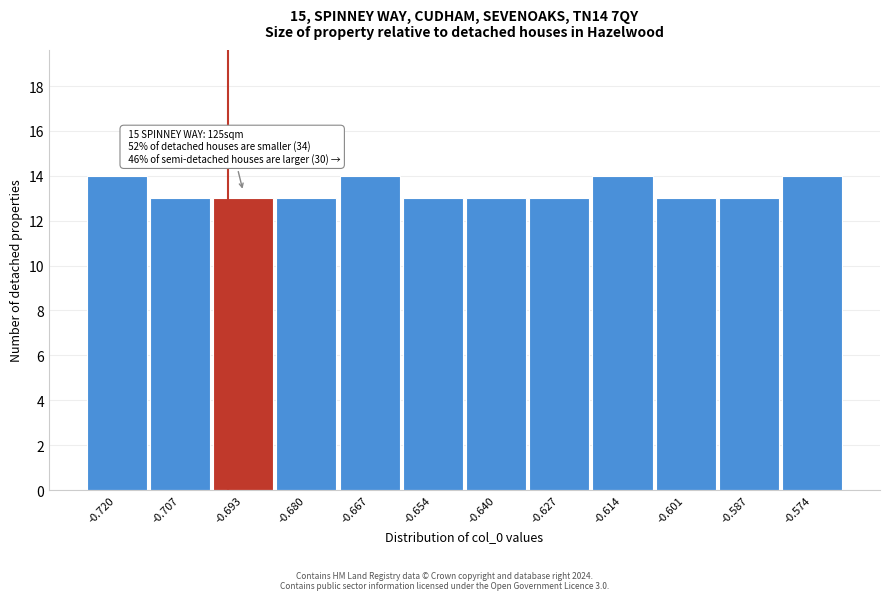

Reading left to right, list all the values displayed in this chart.

14	13	13	13	14	13	13	13	14	13	13	14